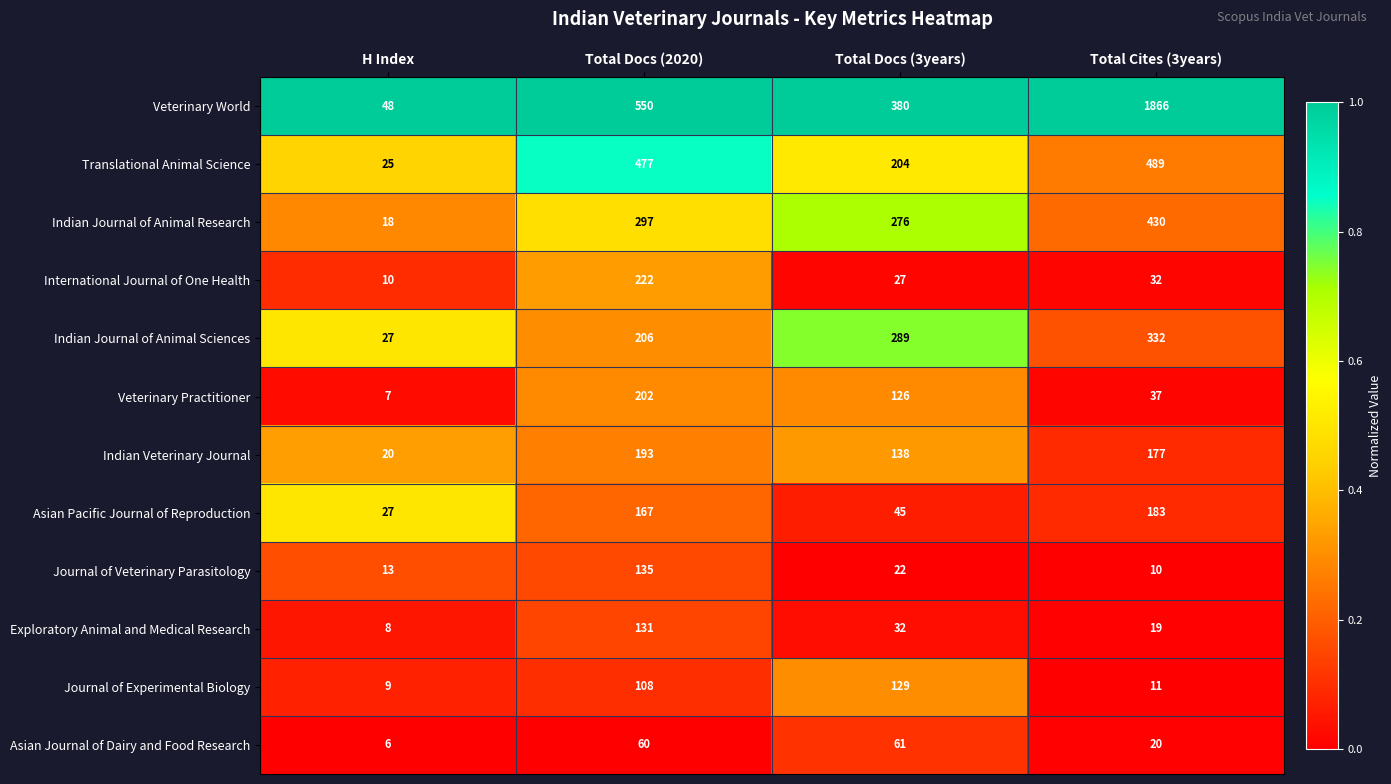

At which category is the sum across all series the highest?

Total Cites (3years)